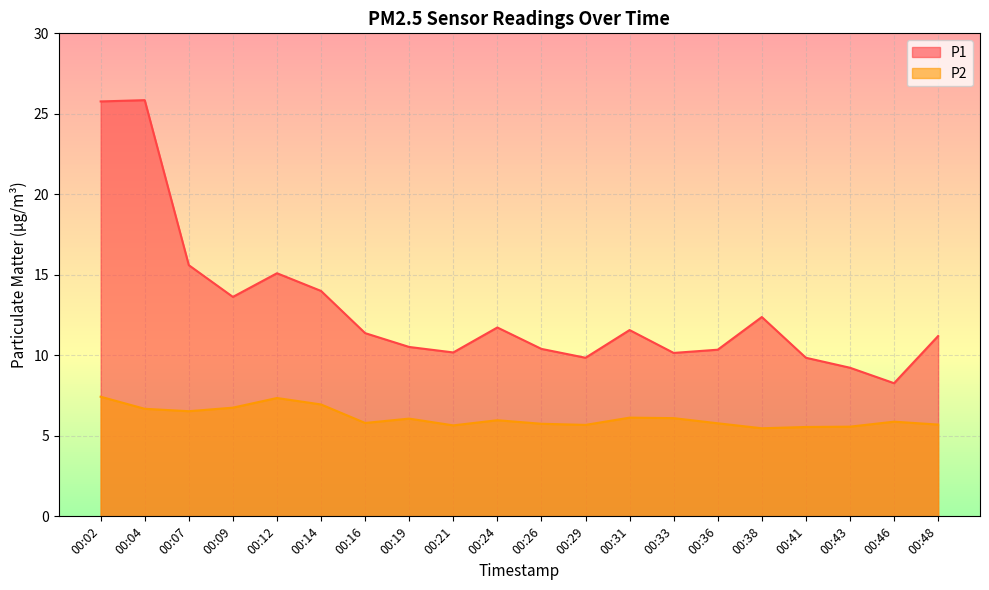

Which has a higher value, 00:04 or 00:19?

00:04